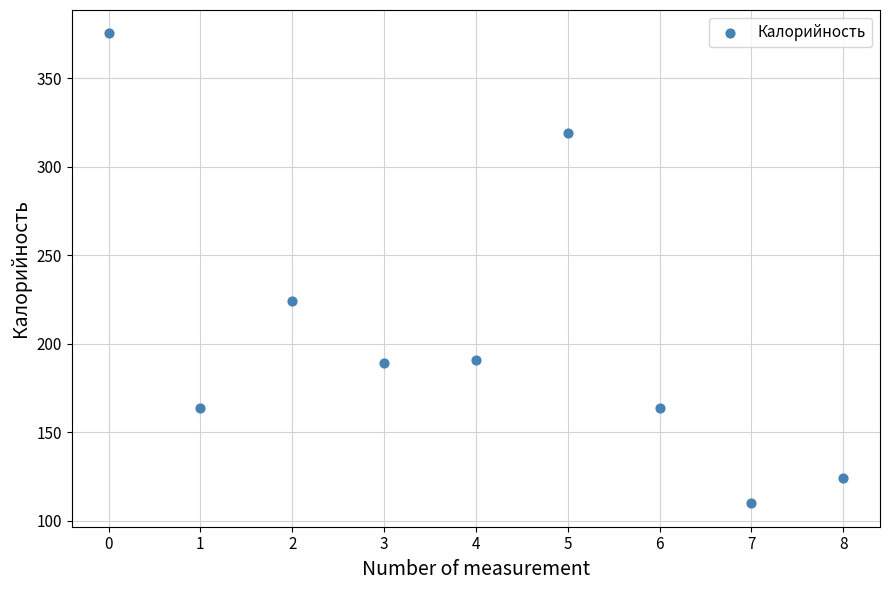

What is the range of Y values (max minus min)?

265.3